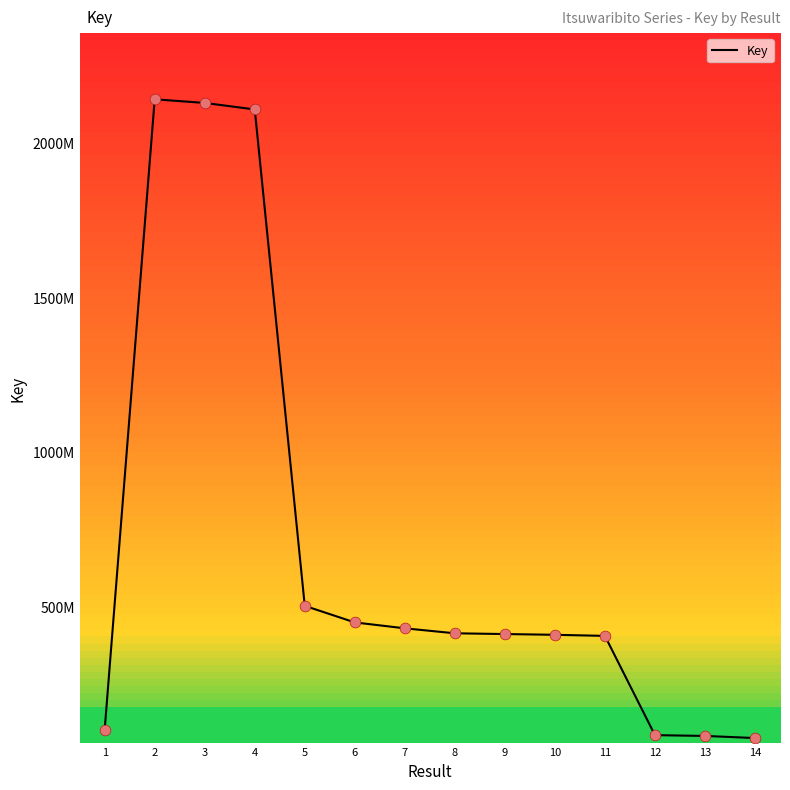

Is this an area chart (filled region under the line)?

No